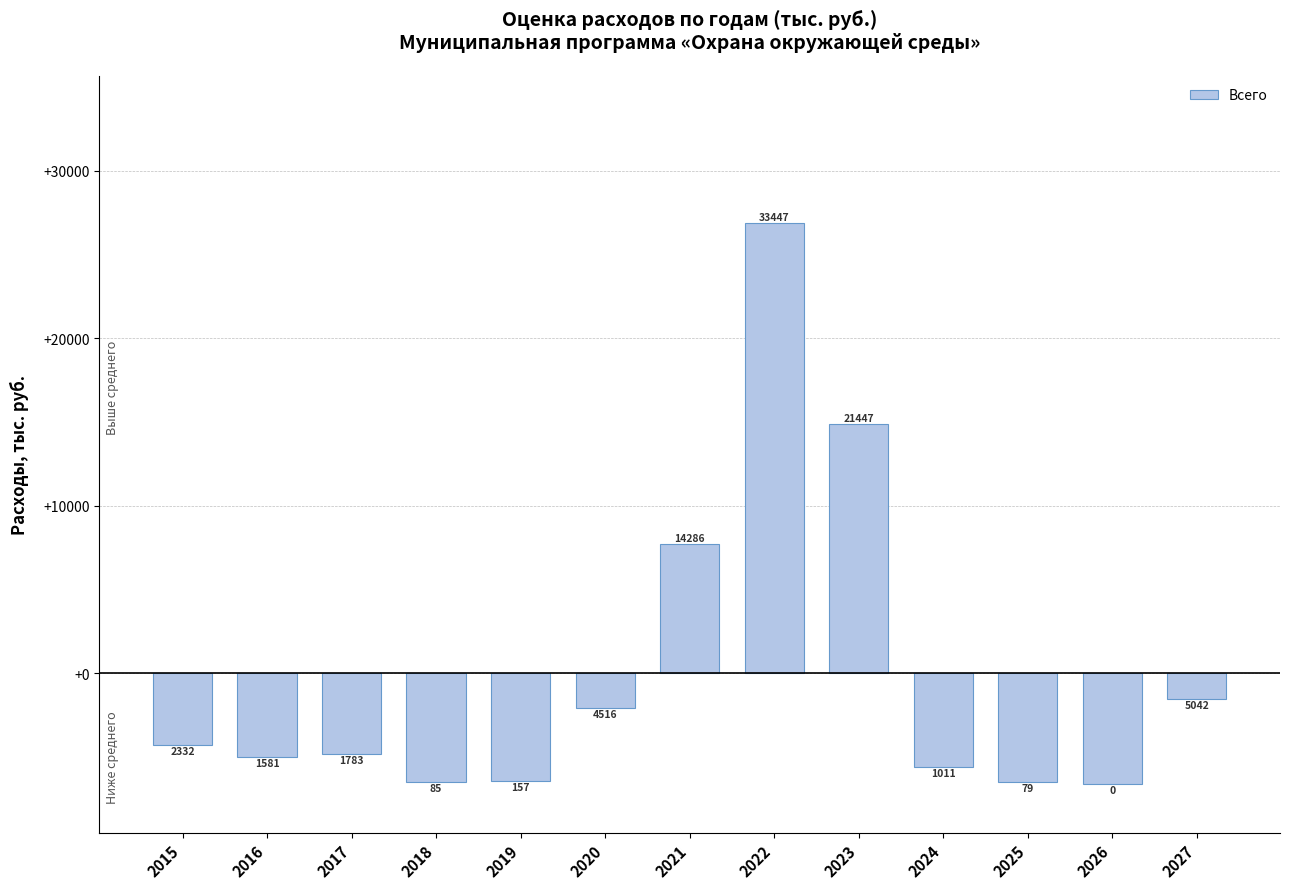

List the labels in order of value, smallest first.

2026, 2025, 2018, 2019, 2024, 2016, 2017, 2015, 2020, 2027, 2021, 2023, 2022